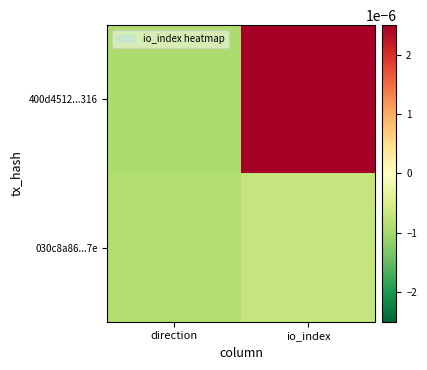

Reading right to left, transcribe all the data shown in this chart.

400d4512...316: io_index=0.0	direction=-0.0
030c8a86...7e: io_index=-0.0	direction=-0.0